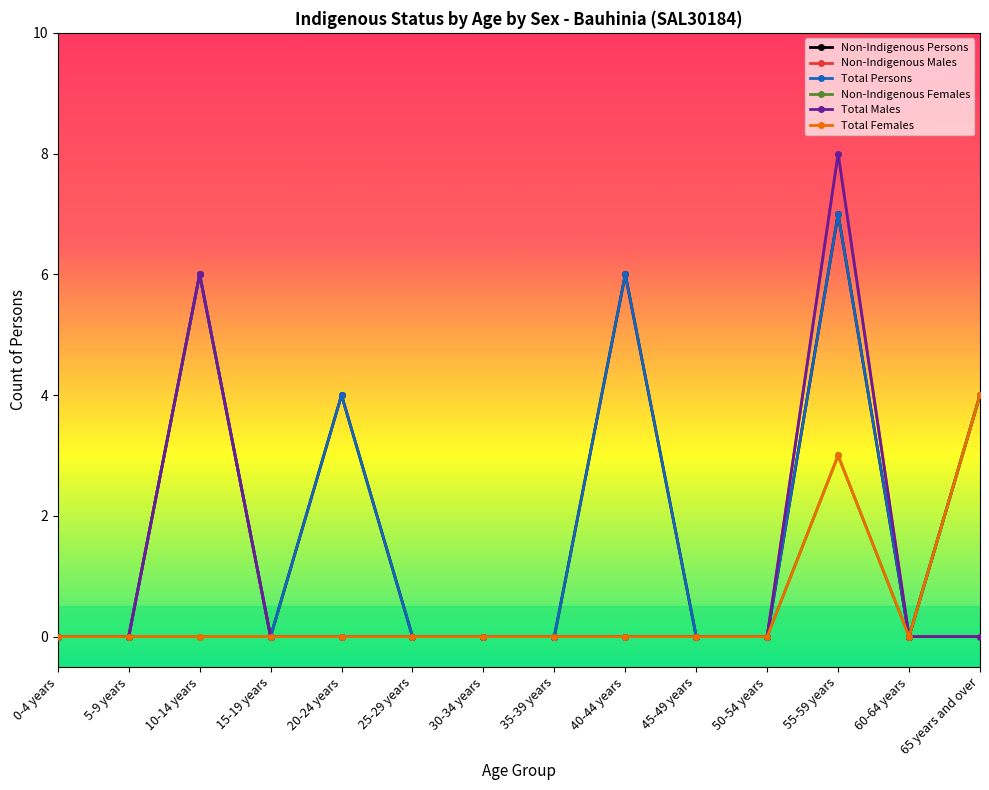

How many interior local peaks does the Non-Indigenous Males series have?

2